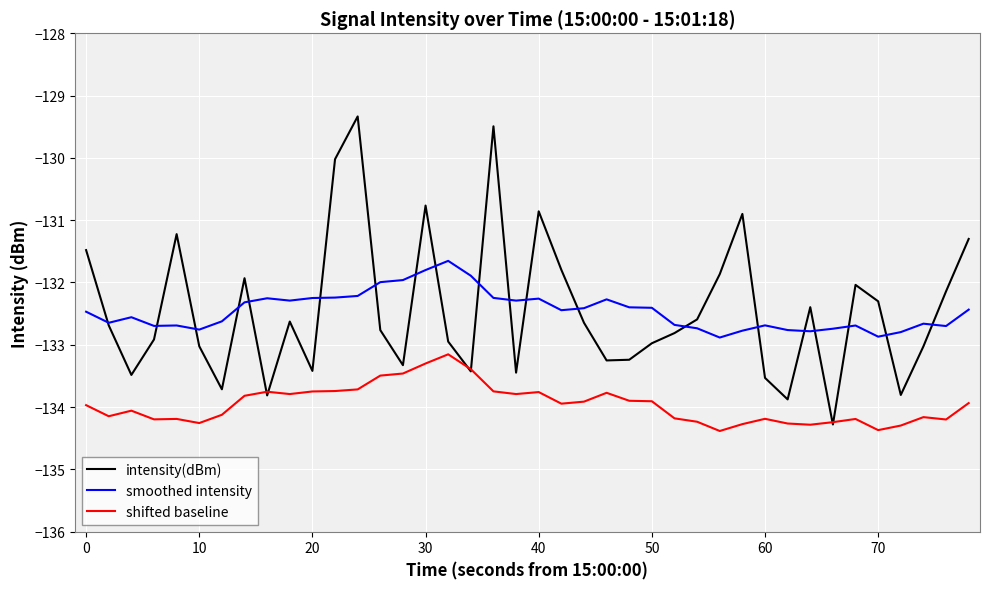

True or false: shifted baseline and smoothed intensity cross at least once.

False